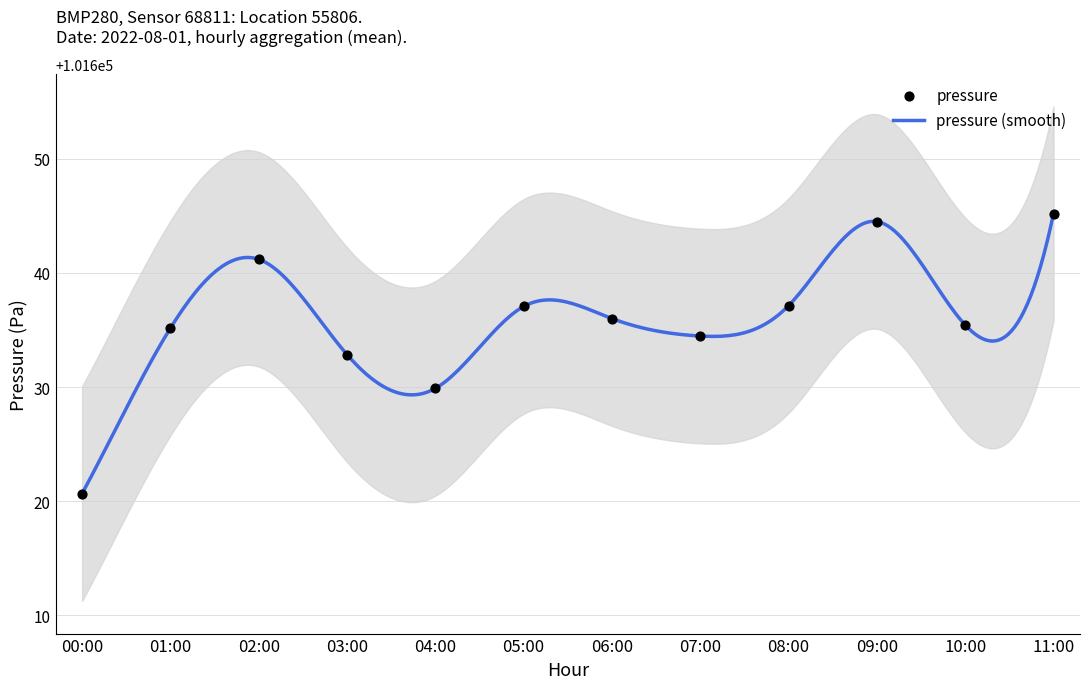

Which has a higher value, 07:00 or 10:00?

10:00